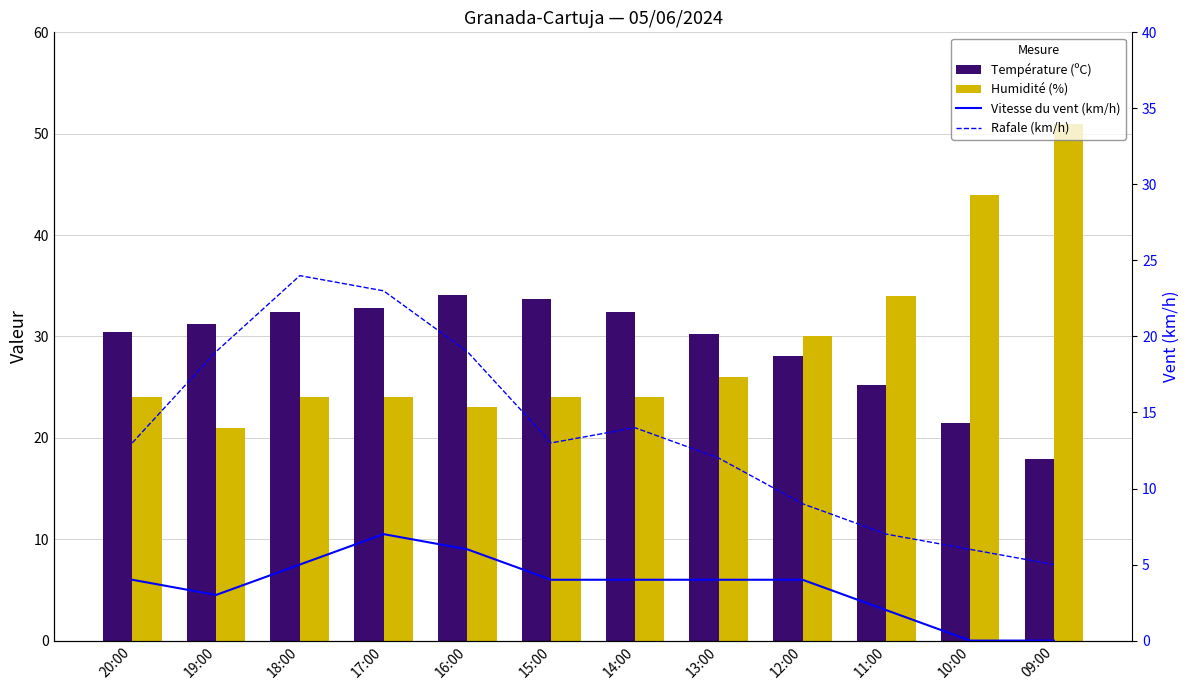

What is the label of the 6th bar from the left?

15:00